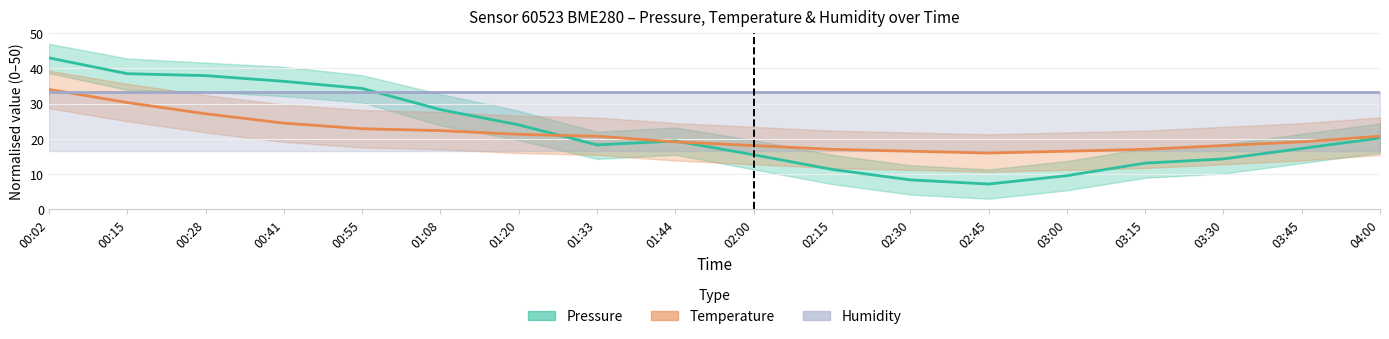

Between which two adjacent categories do Pressure and Humidity first intersect?

00:55 and 01:08